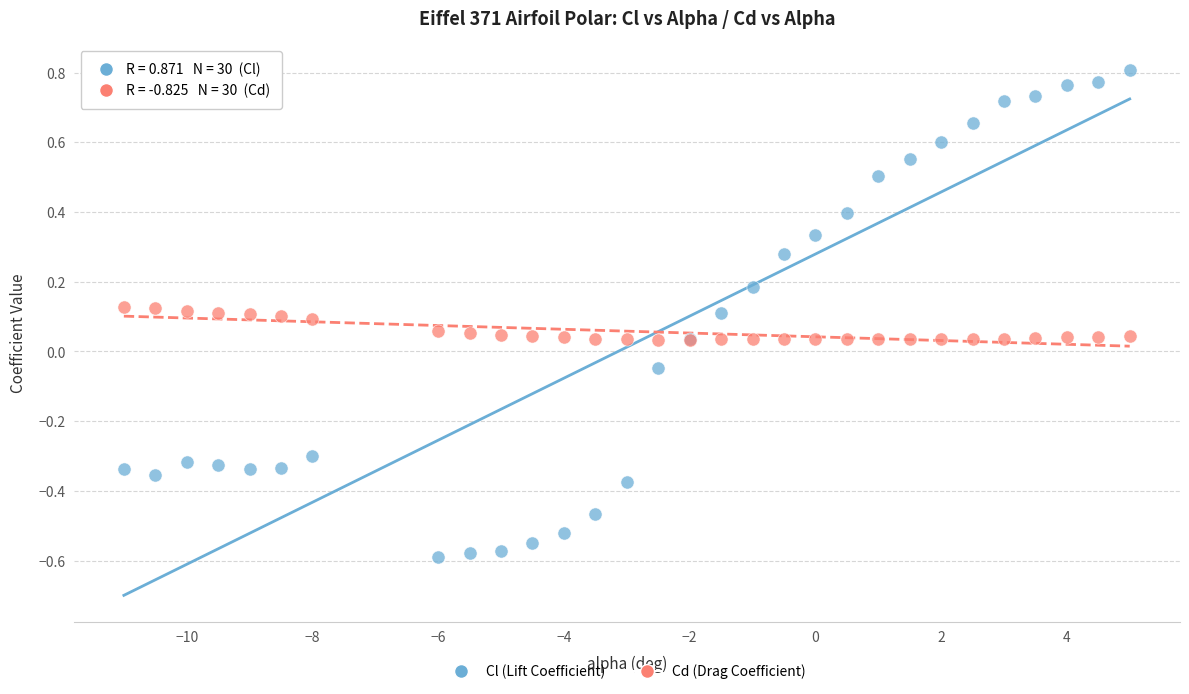

What is the X range (max minus min) for the scatter plot?

16.0